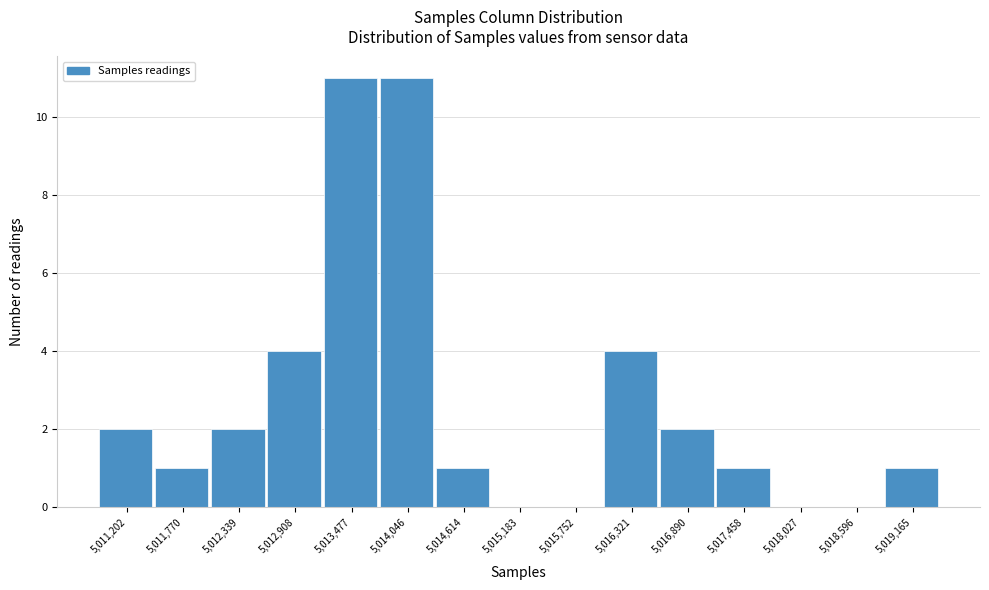

Reading left to right, what are all the values shown in this chart?

5,011,202=2	5,011,770=1	5,012,339=2	5,012,908=4	5,013,477=11	5,014,046=11	5,014,614=1	5,015,183=0	5,015,752=0	5,016,321=4	5,016,890=2	5,017,458=1	5,018,027=0	5,018,596=0	5,019,165=1